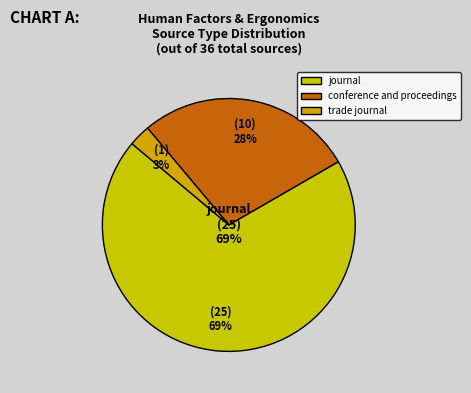

How many slices are in this pie chart?

3